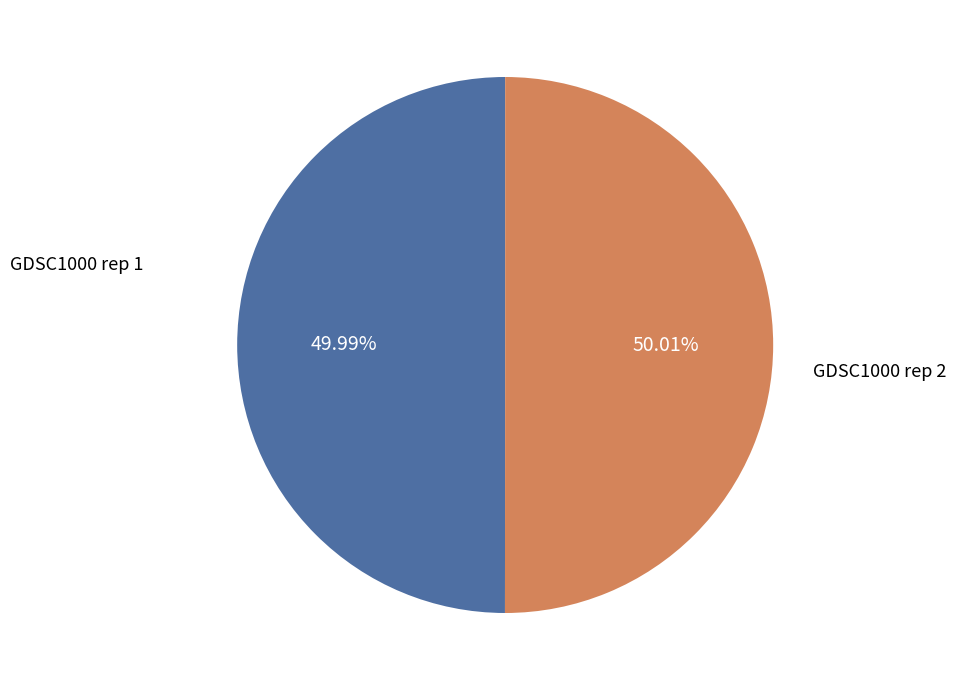

Approximately how many times larger is the value at GDSC1000 rep 1 compared to GDSC1000 rep 2?

1.0